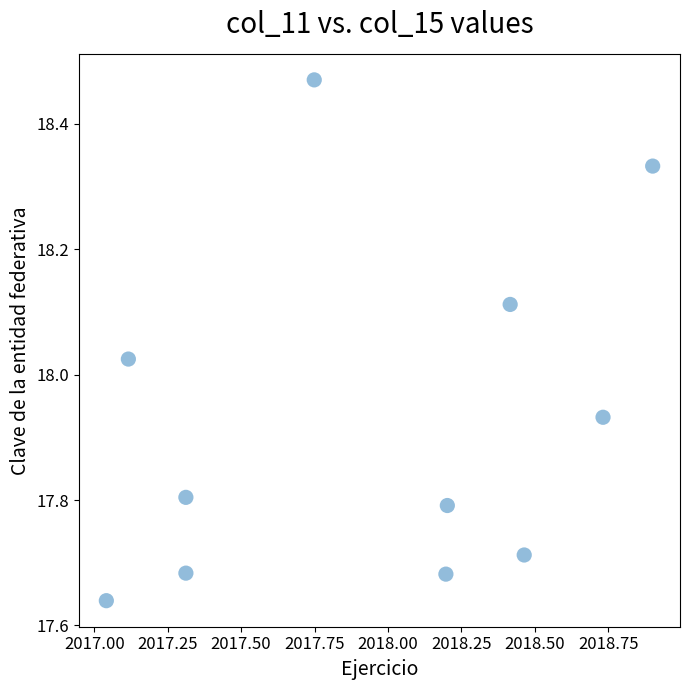

What is the average X value?

2017.9